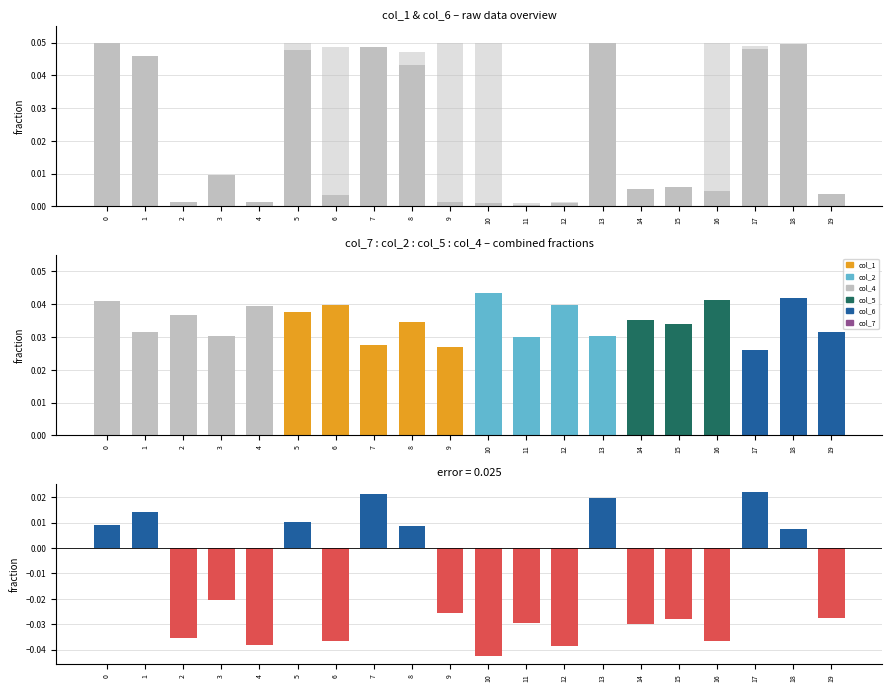

At how many categories does at least one series exceed 0?

20